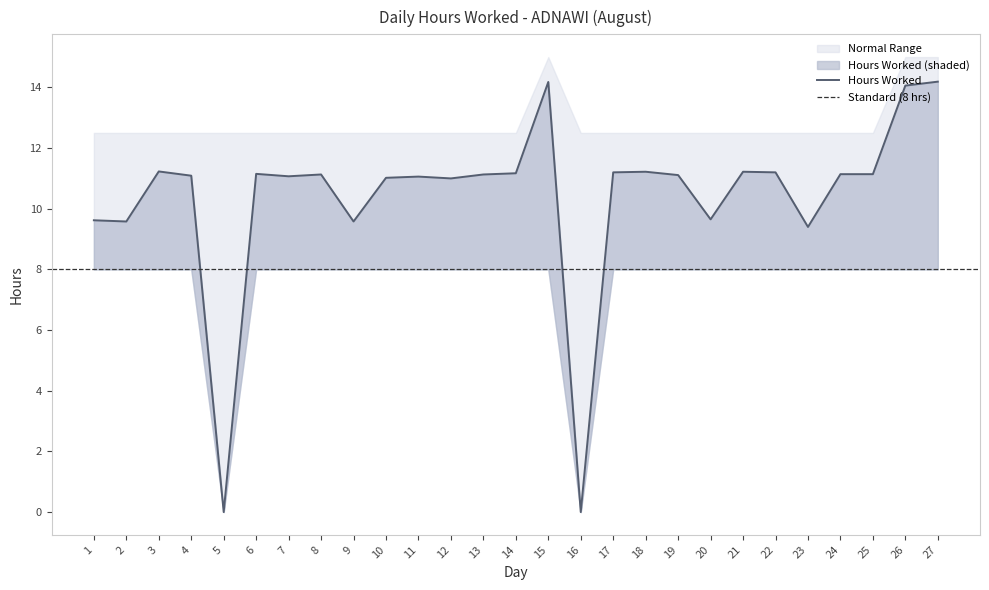

What is the highest value of the Hours Worked series?

14.2